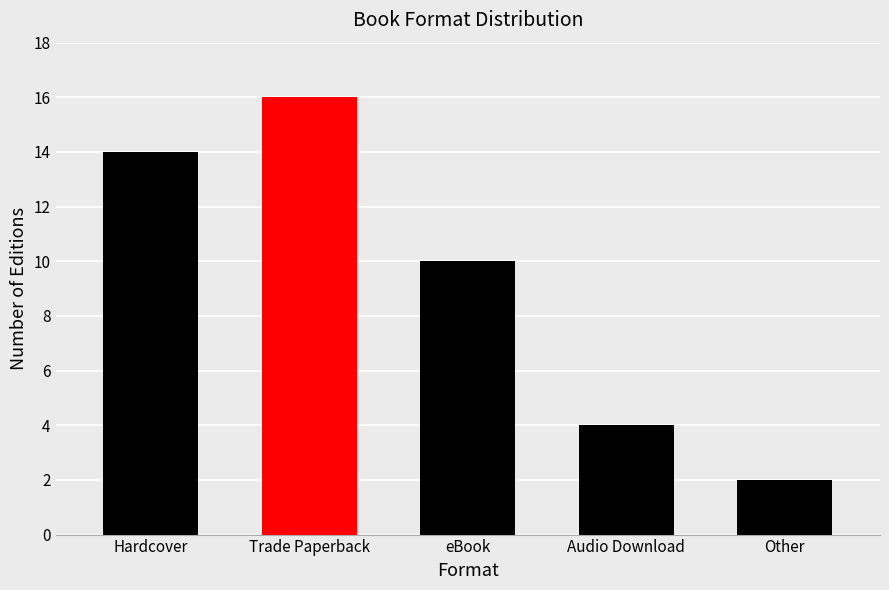

Rank the categories by value from highest to lowest.

Trade Paperback, Hardcover, eBook, Audio Download, Other